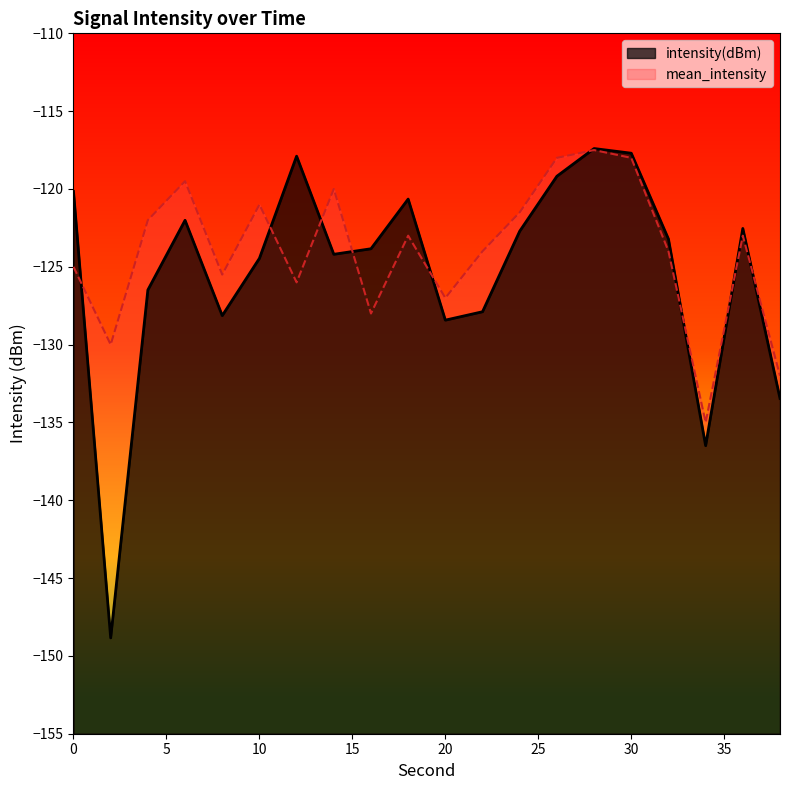

Which series has the largest total across all categories?

mean_intensity